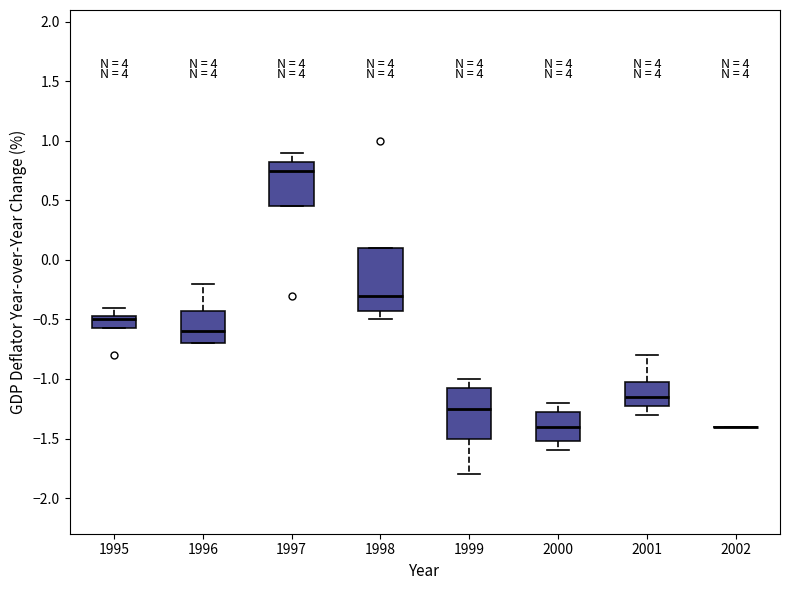

Reading left to right, transcribe this box plot: for each box, give where its median line is, the range the box spans, and where its two whiskers end, as read against the y-axis. The values are not printed on the chart, so give them approximately, as read against the axis.

1995: median -0.50, box -0.55 to -0.45, whiskers -0.55 to -0.40
1996: median -0.60, box -0.70 to -0.40, whiskers -0.70 to -0.20
1997: median 0.75, box 0.45 to 0.85, whiskers 0.45 to 0.90
1998: median -0.30, box -0.40 to 0.10, whiskers -0.50 to 0.10
1999: median -1.25, box -1.50 to -1.05, whiskers -1.80 to -1.00
2000: median -1.40, box -1.50 to -1.25, whiskers -1.60 to -1.20
2001: median -1.15, box -1.20 to -1.00, whiskers -1.30 to -0.80
2002: box collapsed to a line at -1.40, whiskers -1.40 to -1.40